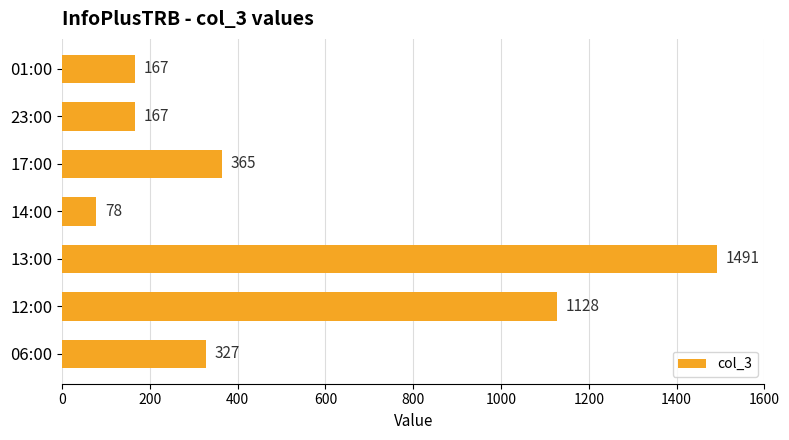

Between 12:00 and 06:00, which is larger?

12:00